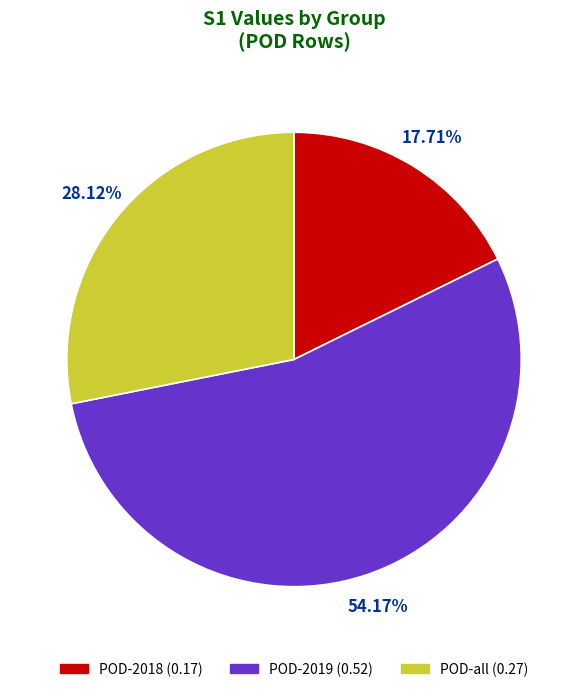

Is there a majority slice in this chart?

Yes